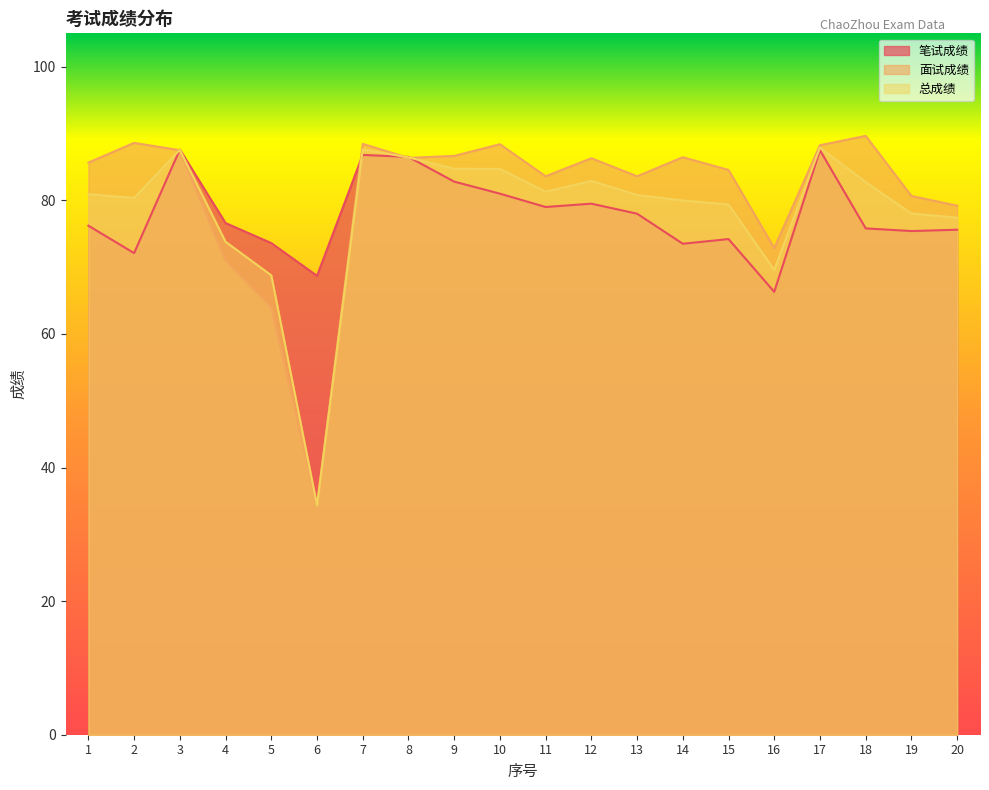

The value of 笔试成绩 at 10 is 109.1. True or false?

False